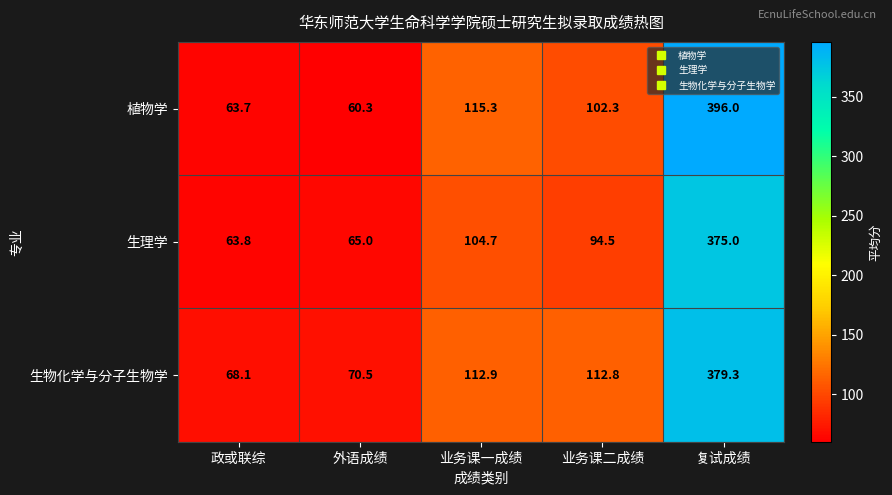

Count the number of data series in this chart.

3